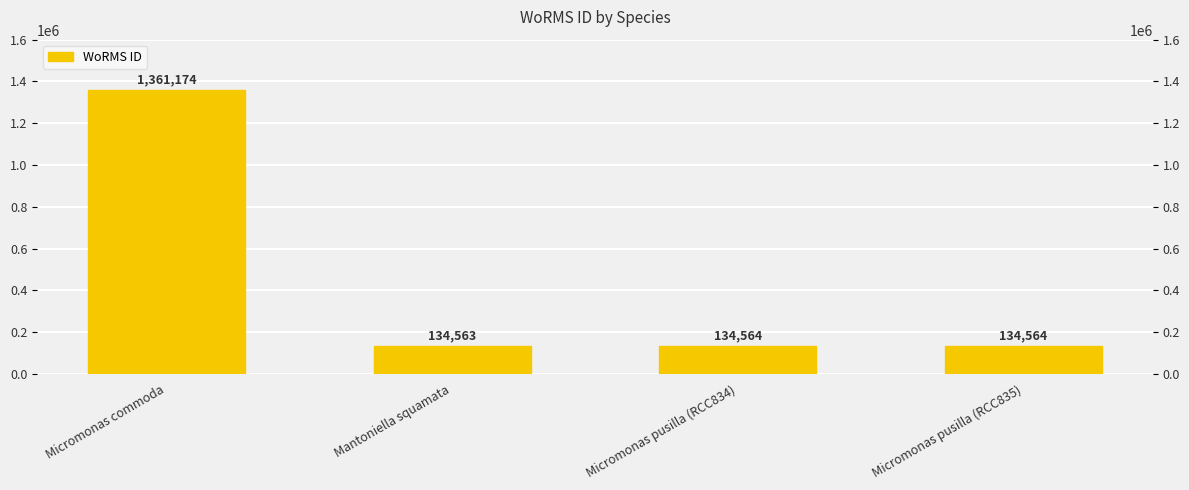

What is the label of the 1st bar from the right?

Micromonas pusilla (RCC835)